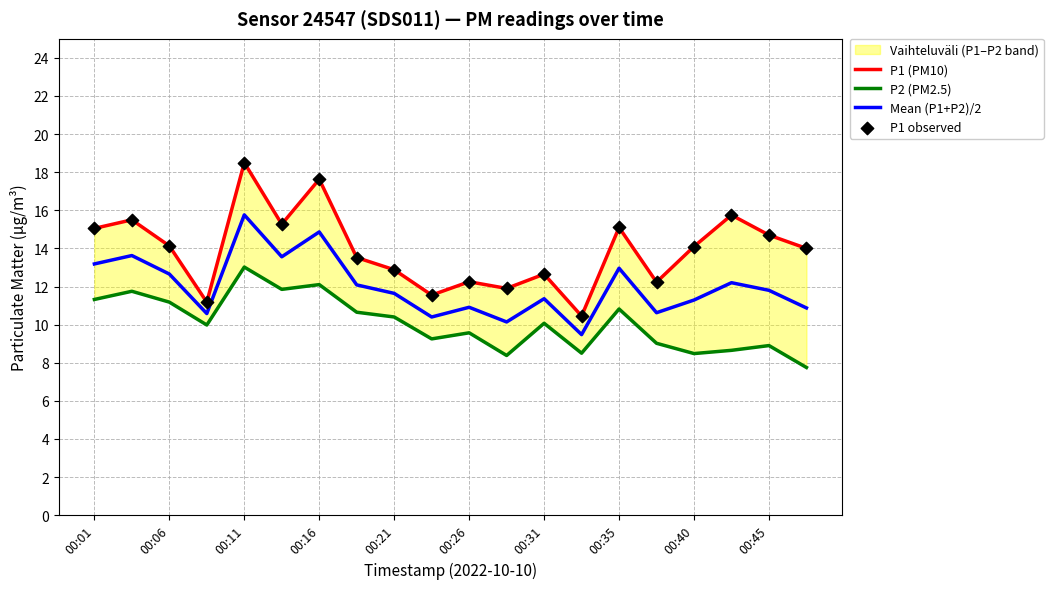

Which series reaches the maximum Y coordinate?

P1 (PM10)